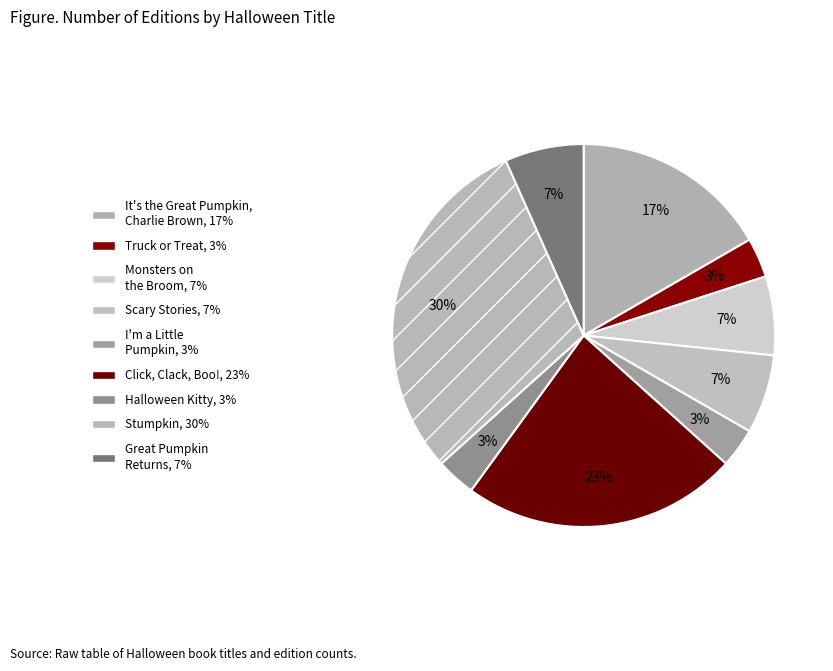

Between Click, Clack, Boo! and Truck or Treat, which is larger?

Click, Clack, Boo!